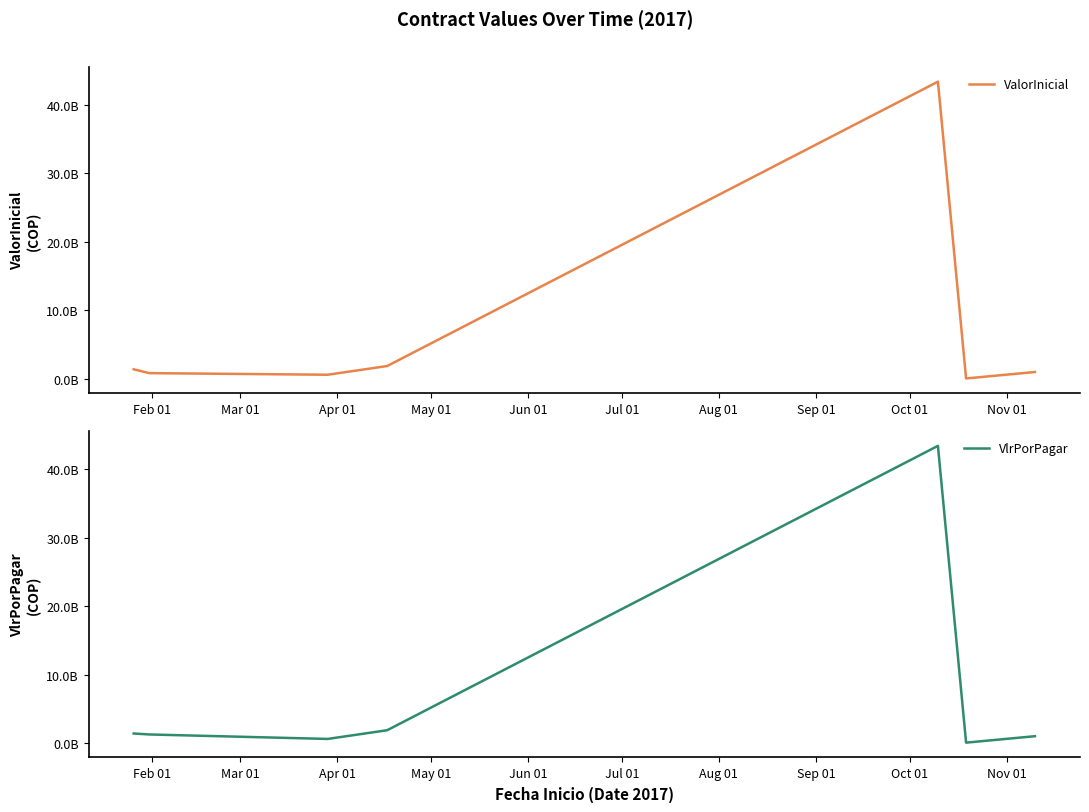

Where is the first local minimum for ValorInicial?

Apr 01